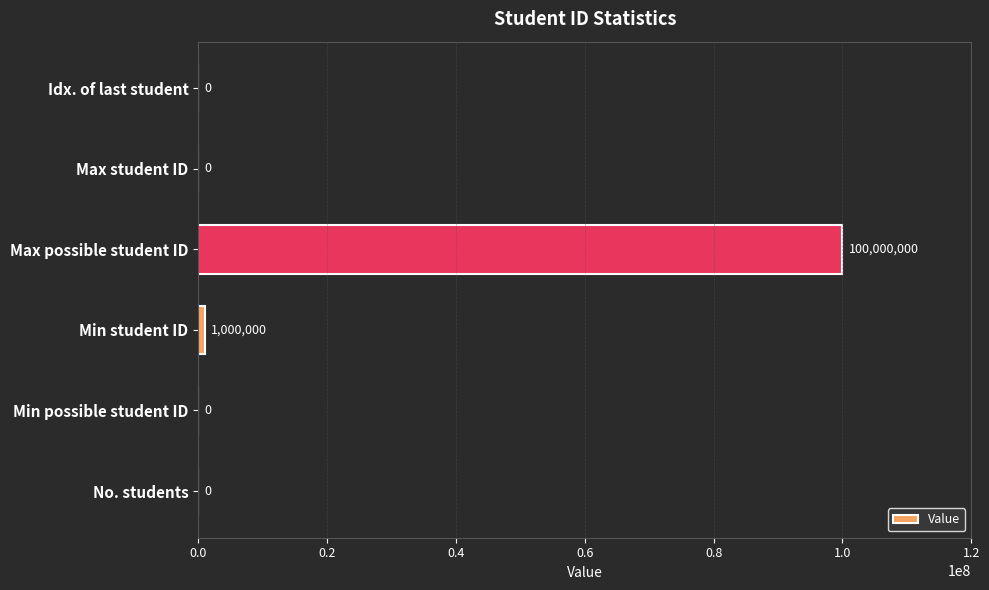

The chart shows a value of -32400772 at Min possible student ID. True or false?

False